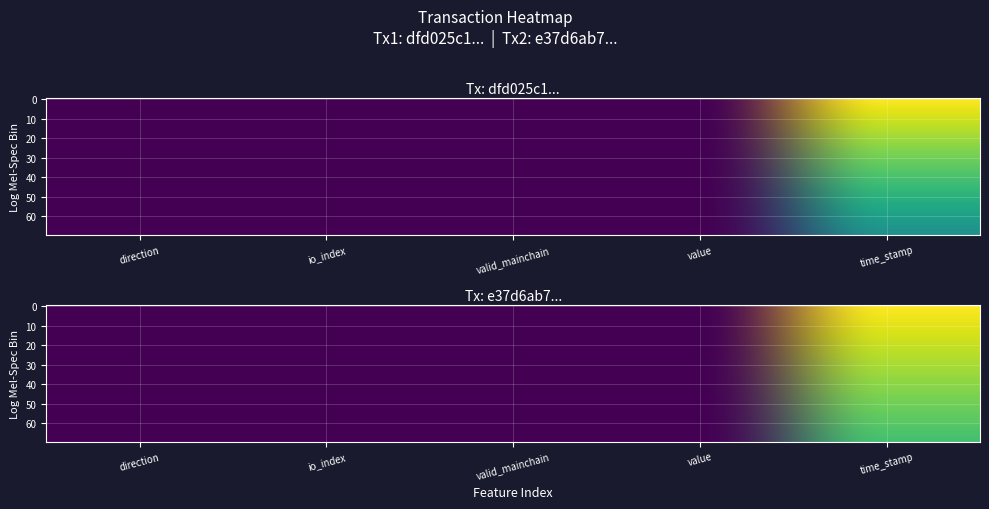

What is the average value of the dfd025c17ca3343400d87e945443385a7ce5a64 series?

270855037.4